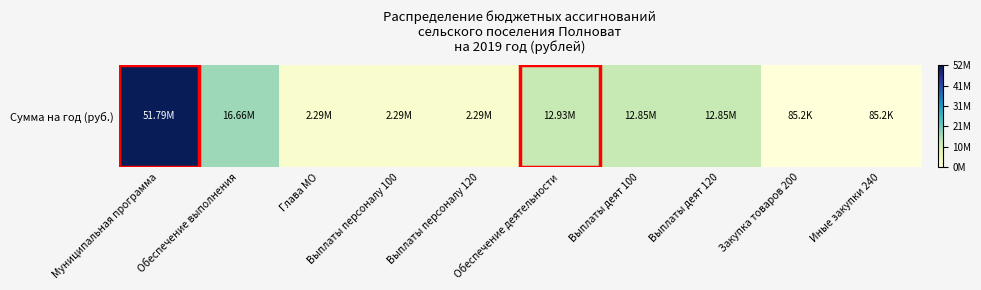

What is the maximum value shown in the chart?

51790039.0